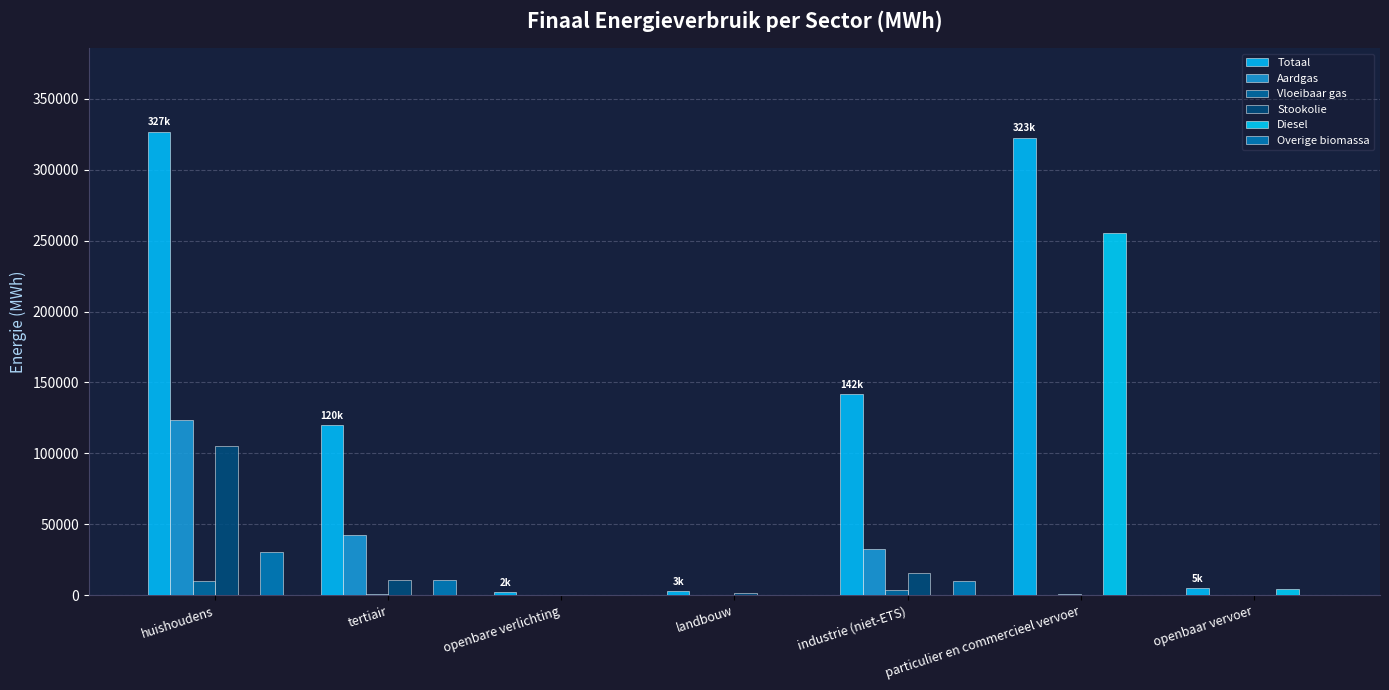

Which series has the largest total across all categories?

Totaal